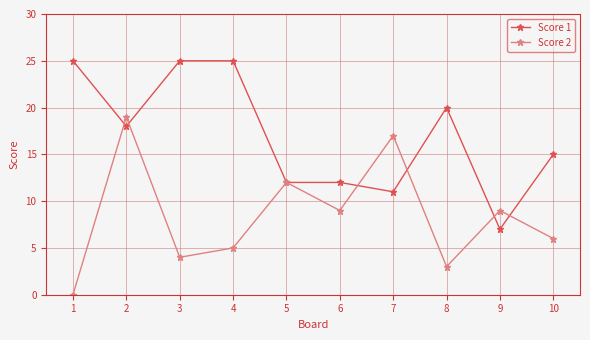

True or false: Score 1 has more than 0 interior local peaks.

True